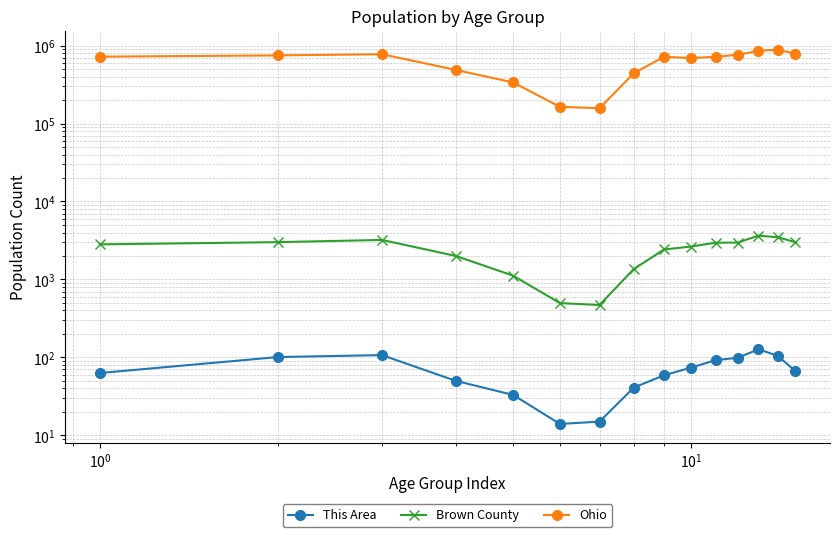

What are all the series names shown in the legend?

This Area, Brown County, Ohio